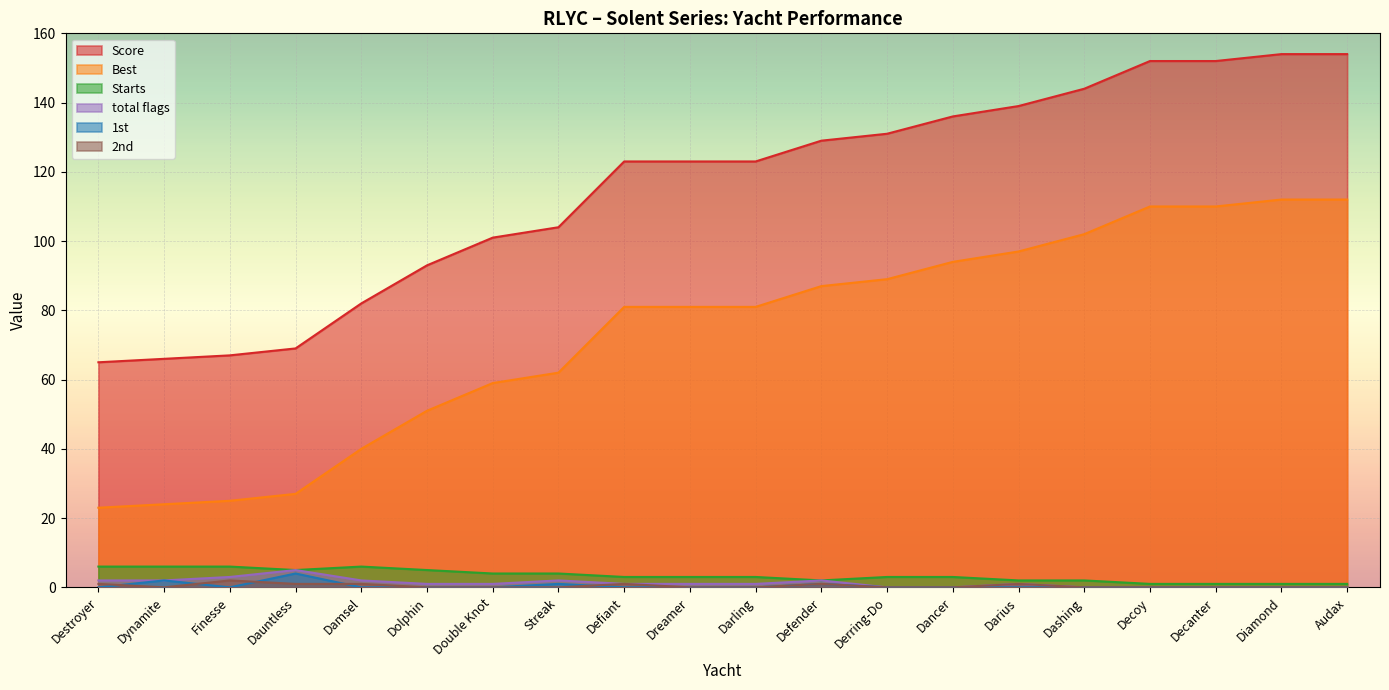

What is the difference between the second highest and second lowest values in the 2nd series?

1